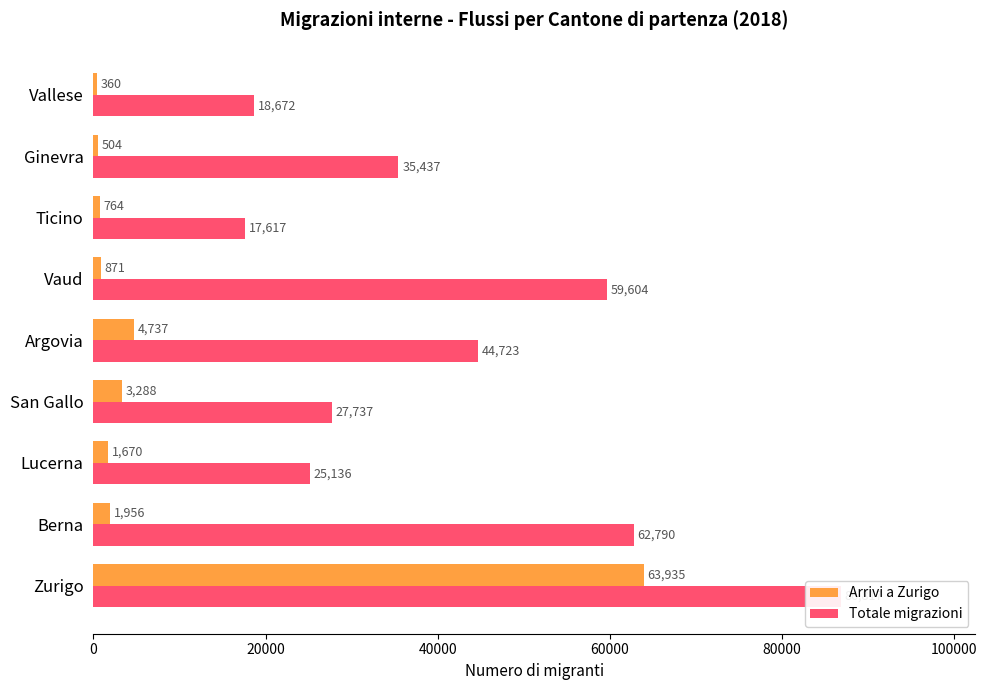

Reading left to right, what are all the values shown in this chart?

Arrivi a Zurigo: 63935	1956	1670	3288	4737	871	764	504	360
Totale migrazioni: 86817	62790	25136	27737	44723	59604	17617	35437	18672